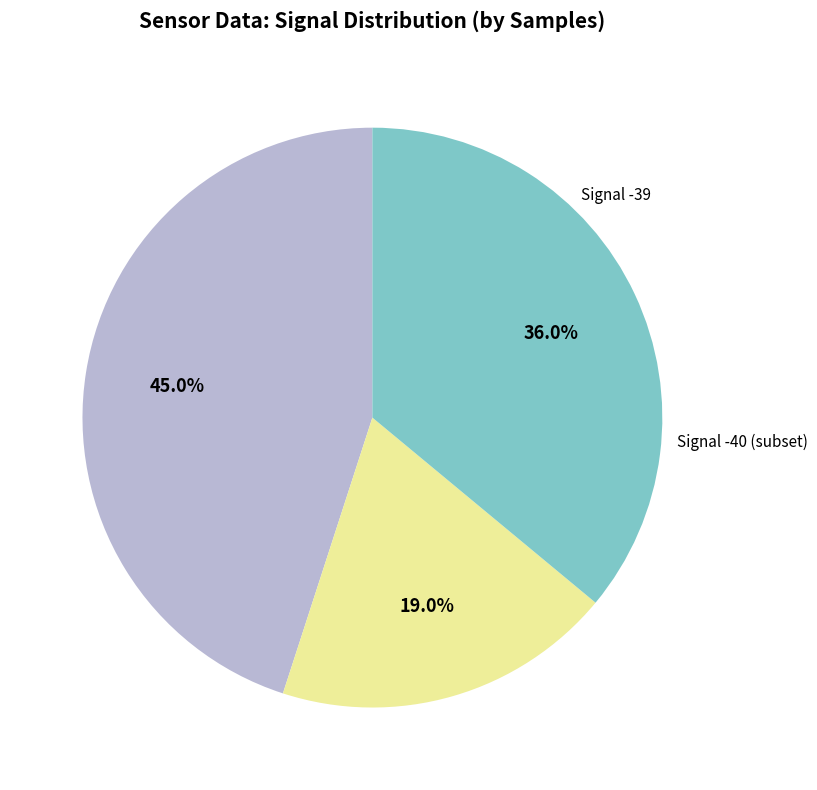

Is there any slice that represents more than half of the pie?

No